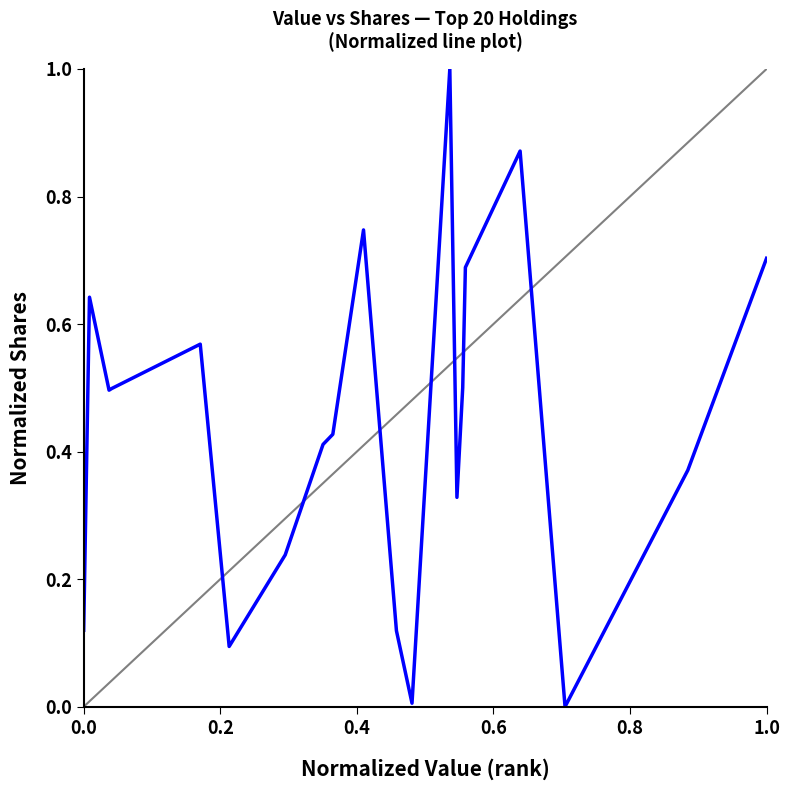

What is the greatest value displayed?

1.0